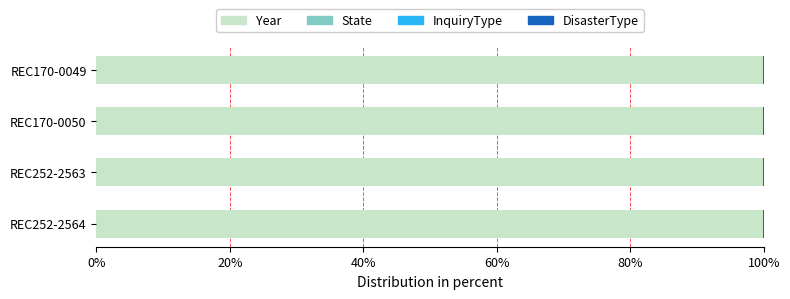

What is the sum of all Year values?

399.4